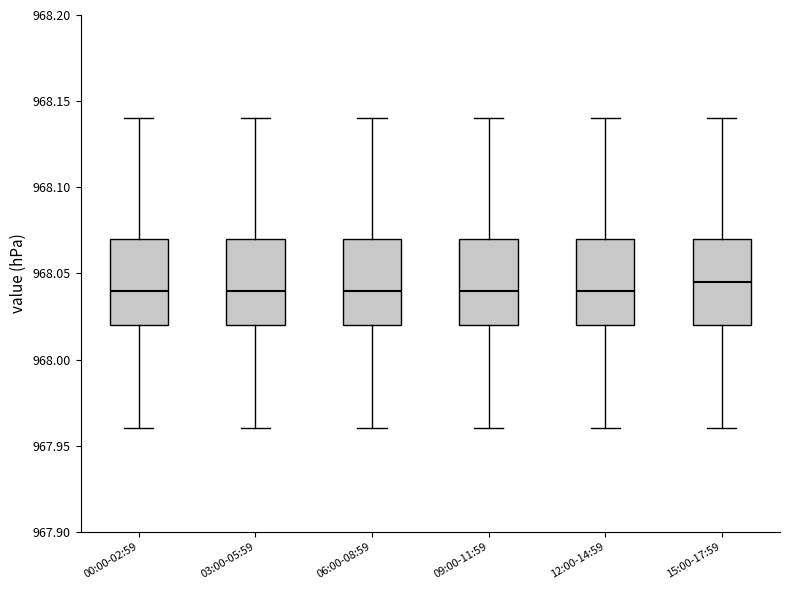

Reading left to right, read every box against the y-axis: the position of its median line, the range the box covers, and the ends of its whiskers. The values are not printed on the chart, so give them approximately, as read against the axis.

00:00-02:59: median 968.040, box 968.020 to 968.070, whiskers 967.960 to 968.140
03:00-05:59: median 968.040, box 968.020 to 968.070, whiskers 967.960 to 968.140
06:00-08:59: median 968.040, box 968.020 to 968.070, whiskers 967.960 to 968.140
09:00-11:59: median 968.040, box 968.020 to 968.070, whiskers 967.960 to 968.140
12:00-14:59: median 968.040, box 968.020 to 968.070, whiskers 967.960 to 968.140
15:00-17:59: median 968.045, box 968.020 to 968.070, whiskers 967.960 to 968.140